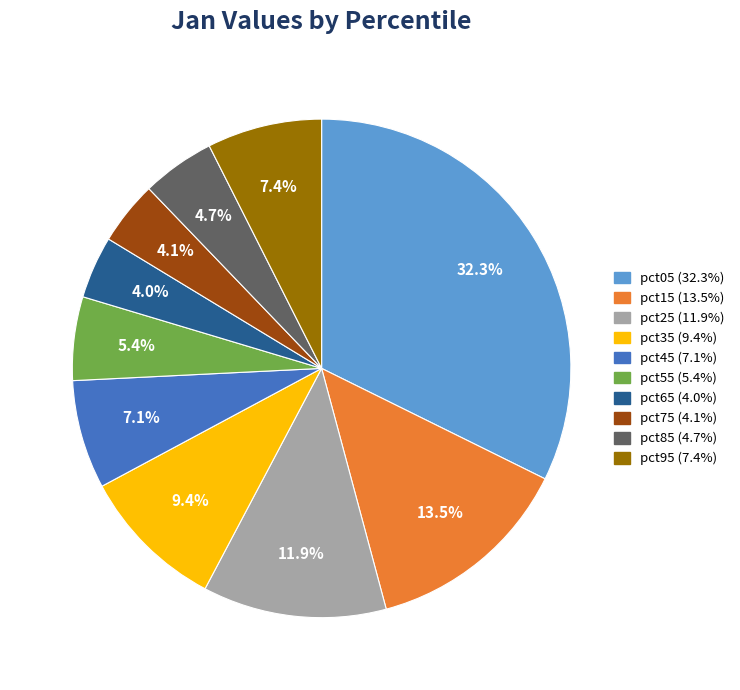

True or false: pct25 accounts for 25% of the total.

False